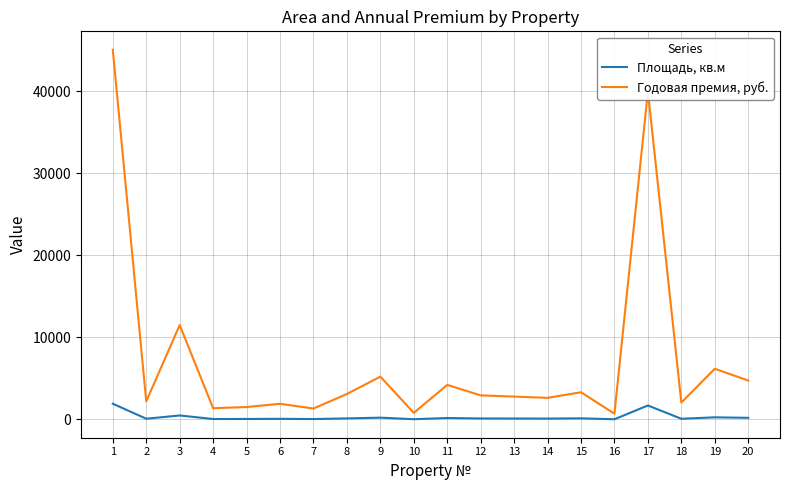

What are all the series names shown in the legend?

Площадь, кв.м, Годовая премия, руб.